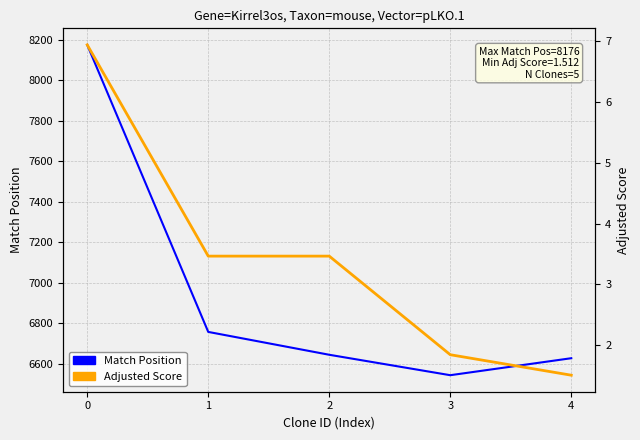

Where is the first local minimum for Match Position?

3